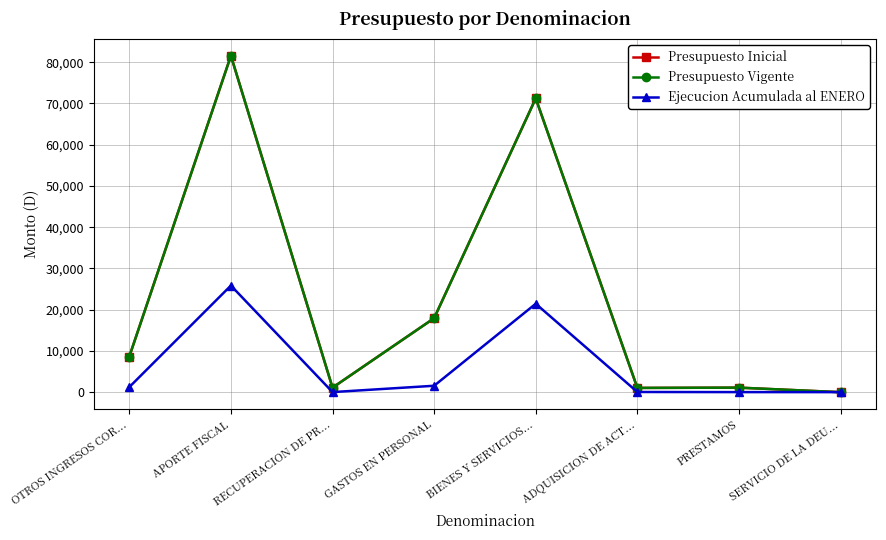

True or false: Presupuesto Inicial and Presupuesto Vigente intersect in this chart.

False